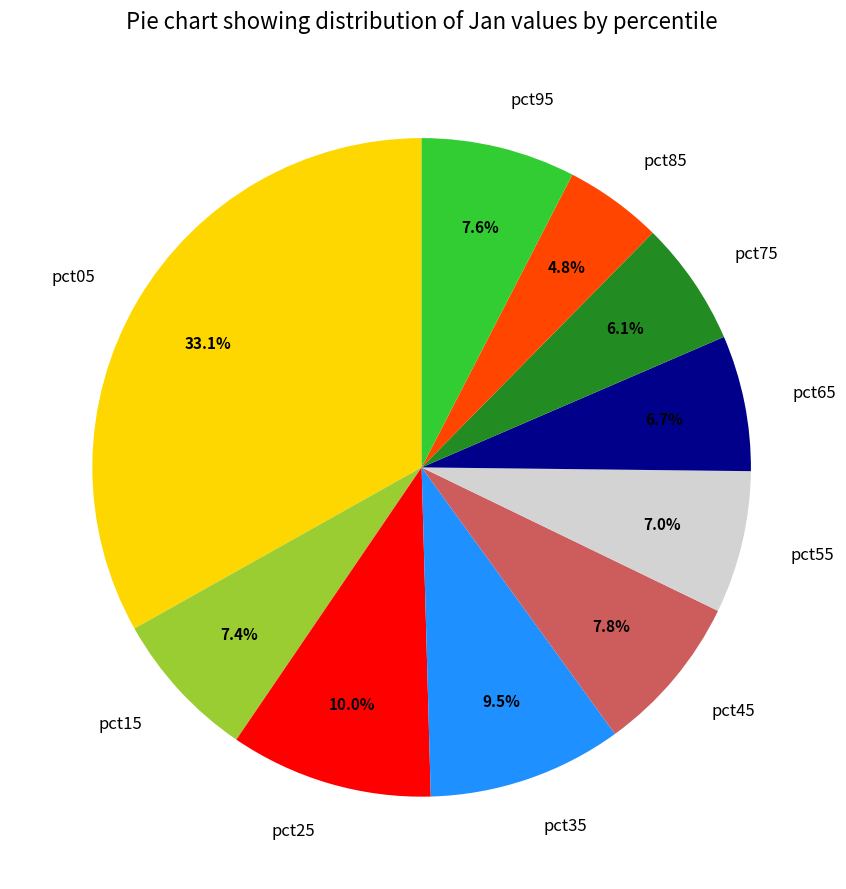

To the nearest percent, what is the difference between the largest and smallest slice percentages?

28%